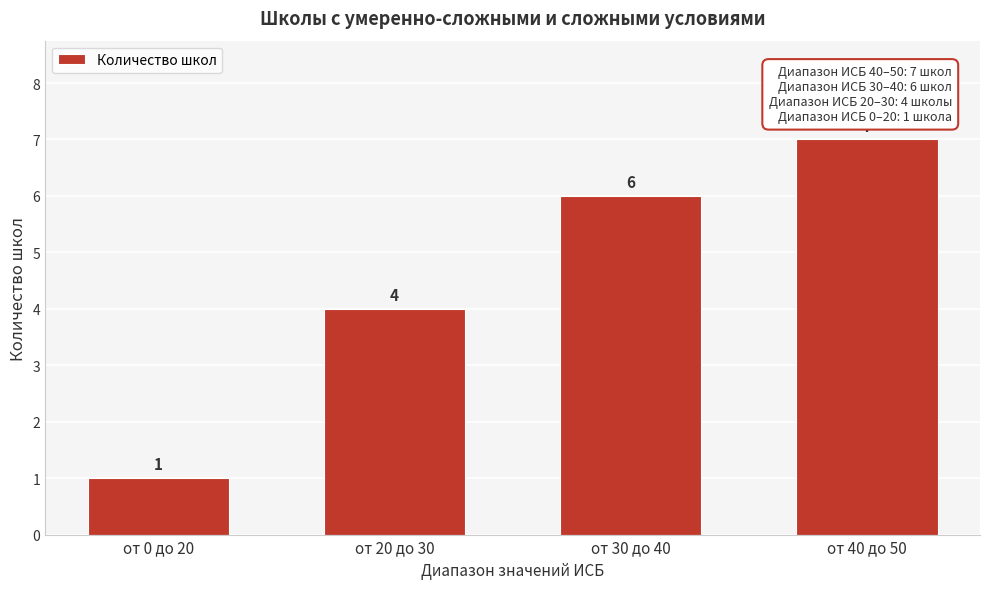

Reading left to right, list all the values displayed in this chart.

от 0 до 20=1	от 20 до 30=4	от 30 до 40=6	от 40 до 50=7